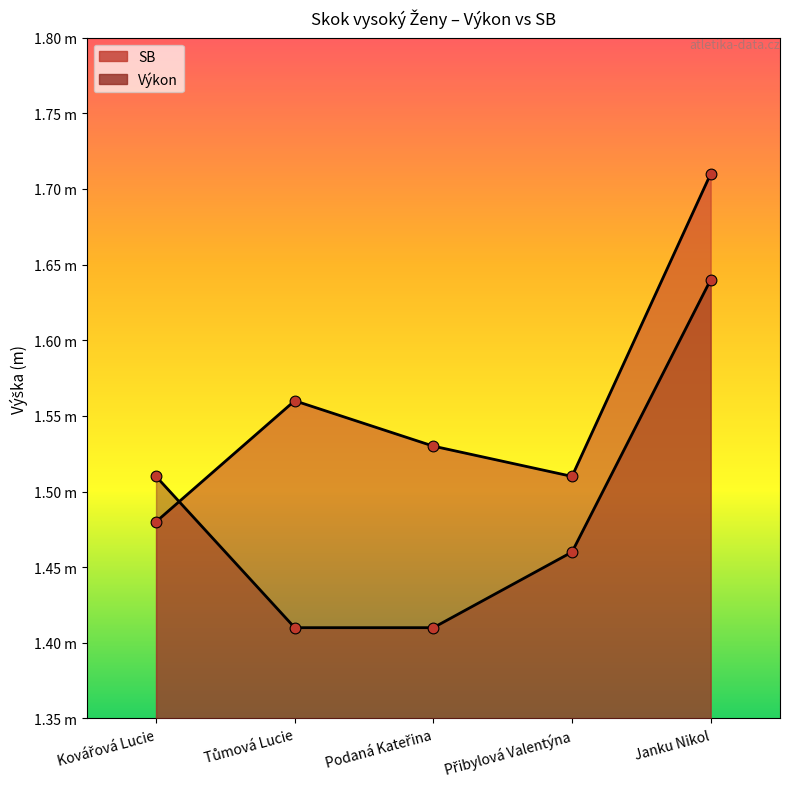

Which series contains the lowest Y value?

Výkon